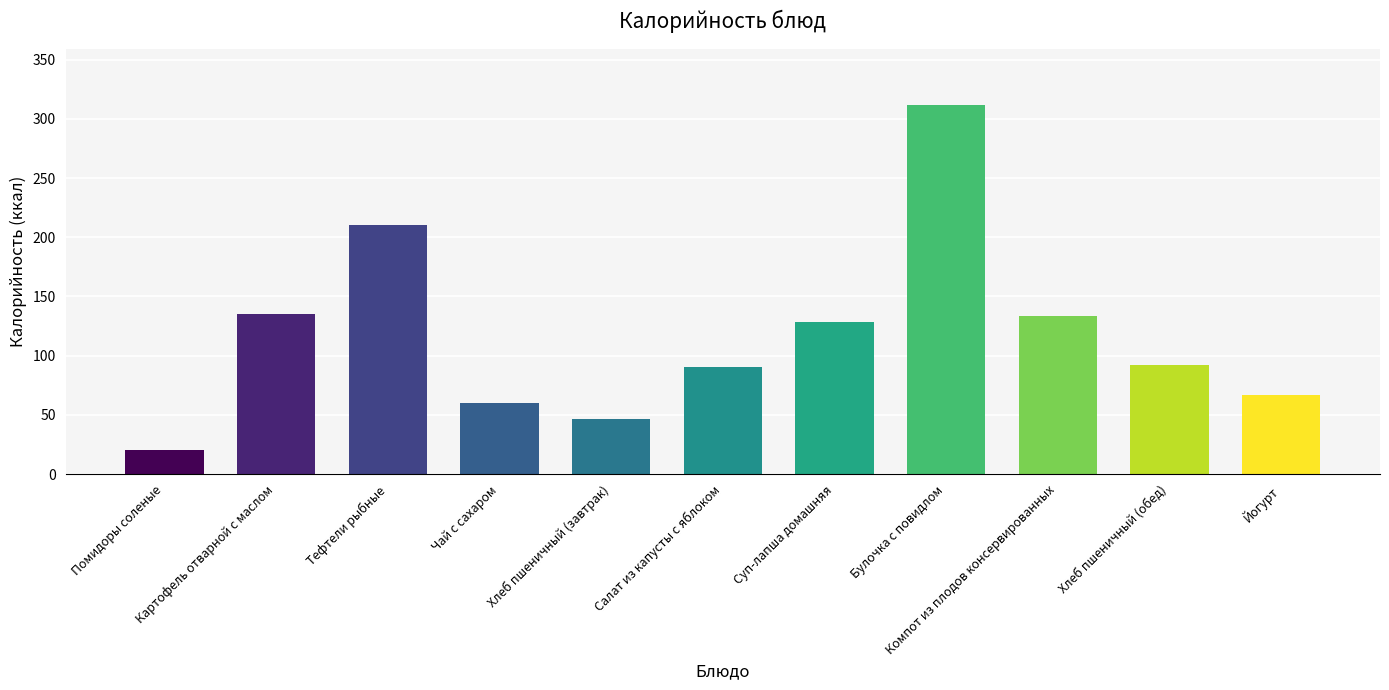

Count the number of values greater than 91.

6